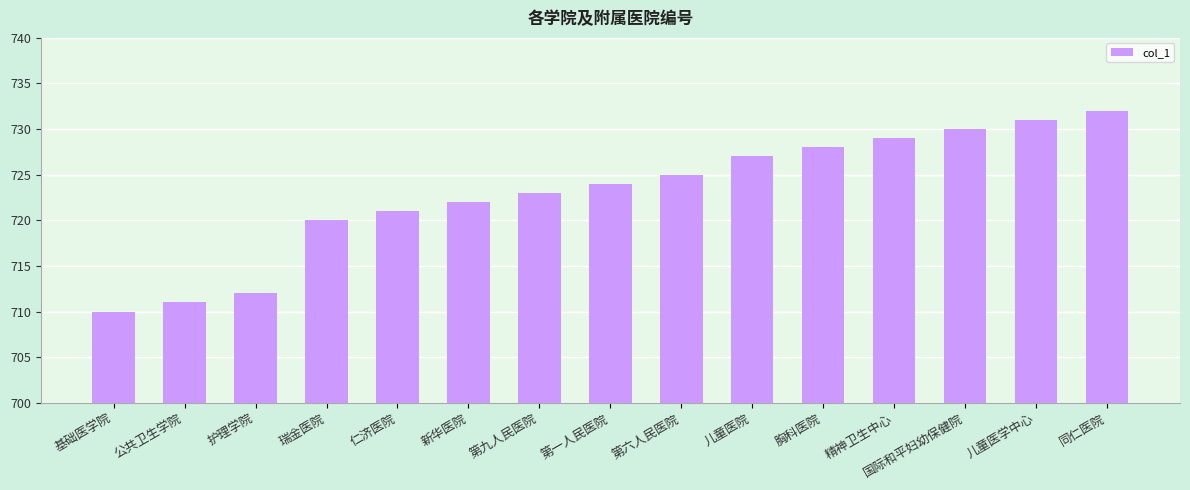

Does the chart contain any negative values?

No